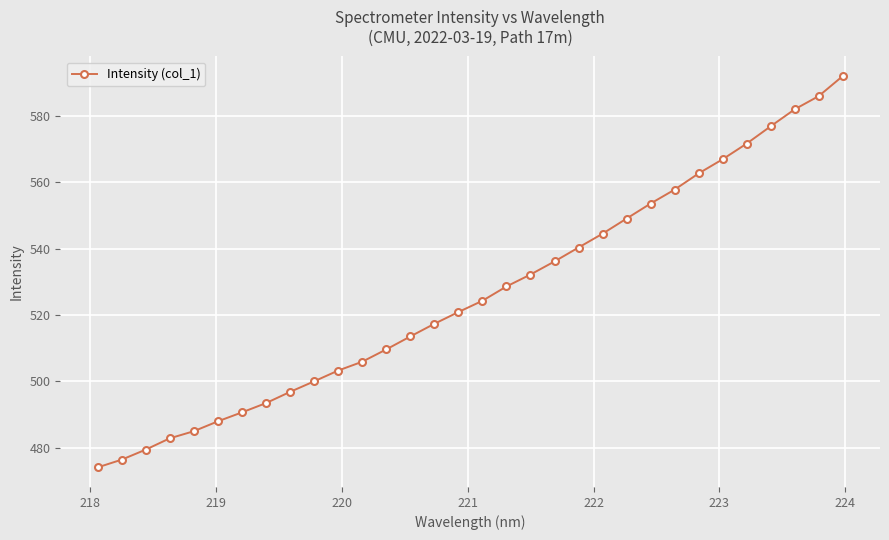

Count the number of categories in the chart.

32